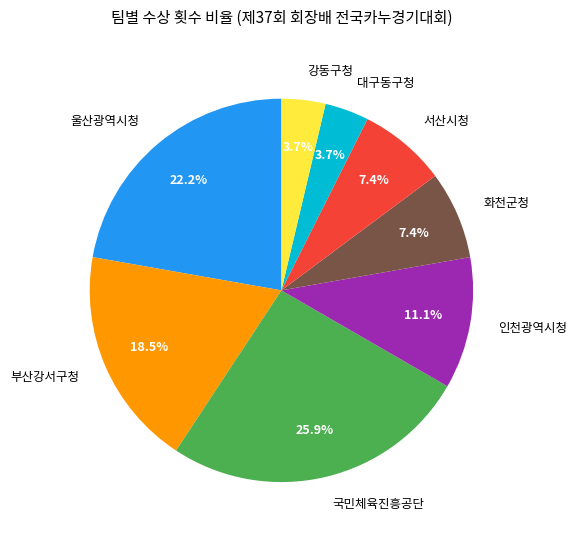

To the nearest percent, what is the difference between the largest and smallest slice percentages?

22%